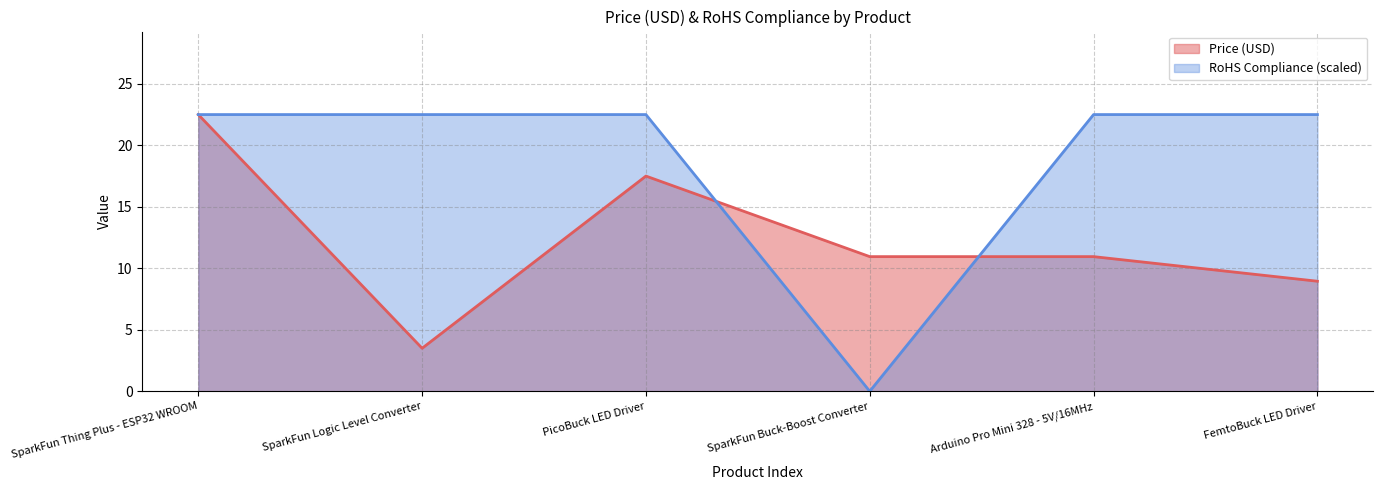

In Price (USD), how many points are lower than both neighbors (excluding endpoints)?

1